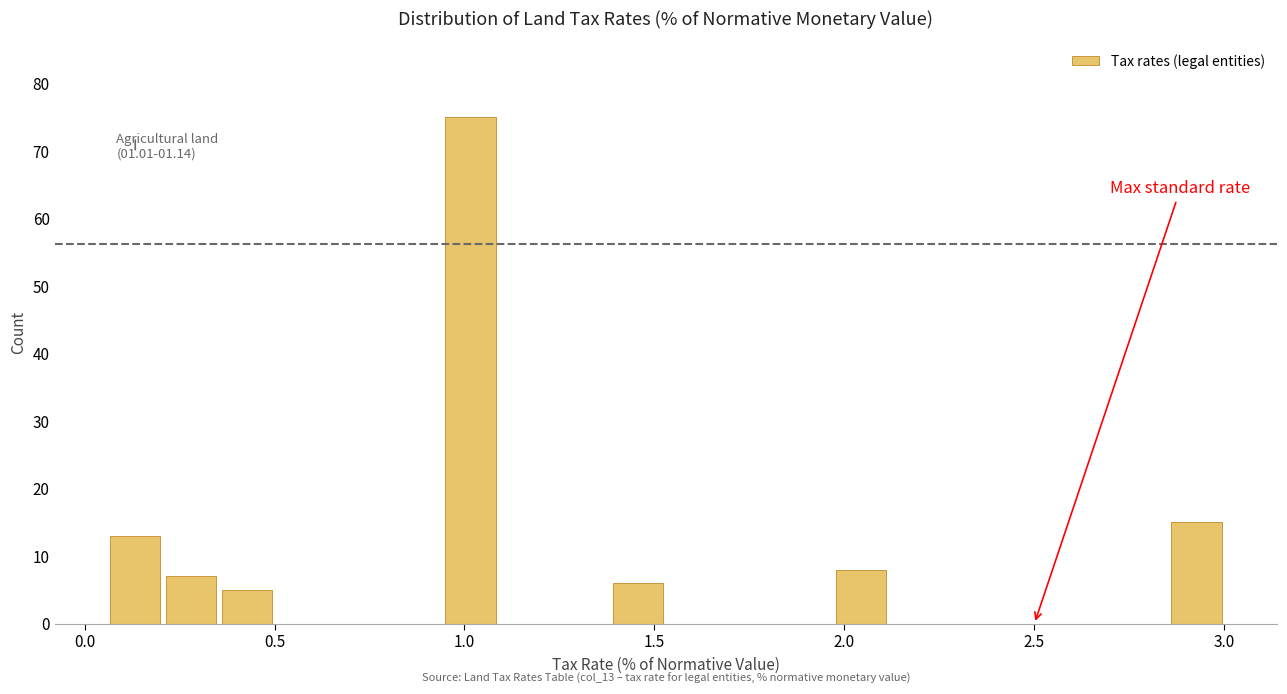

Read against the x-axis, roughly where is the centre of the tallest bar?

1.00